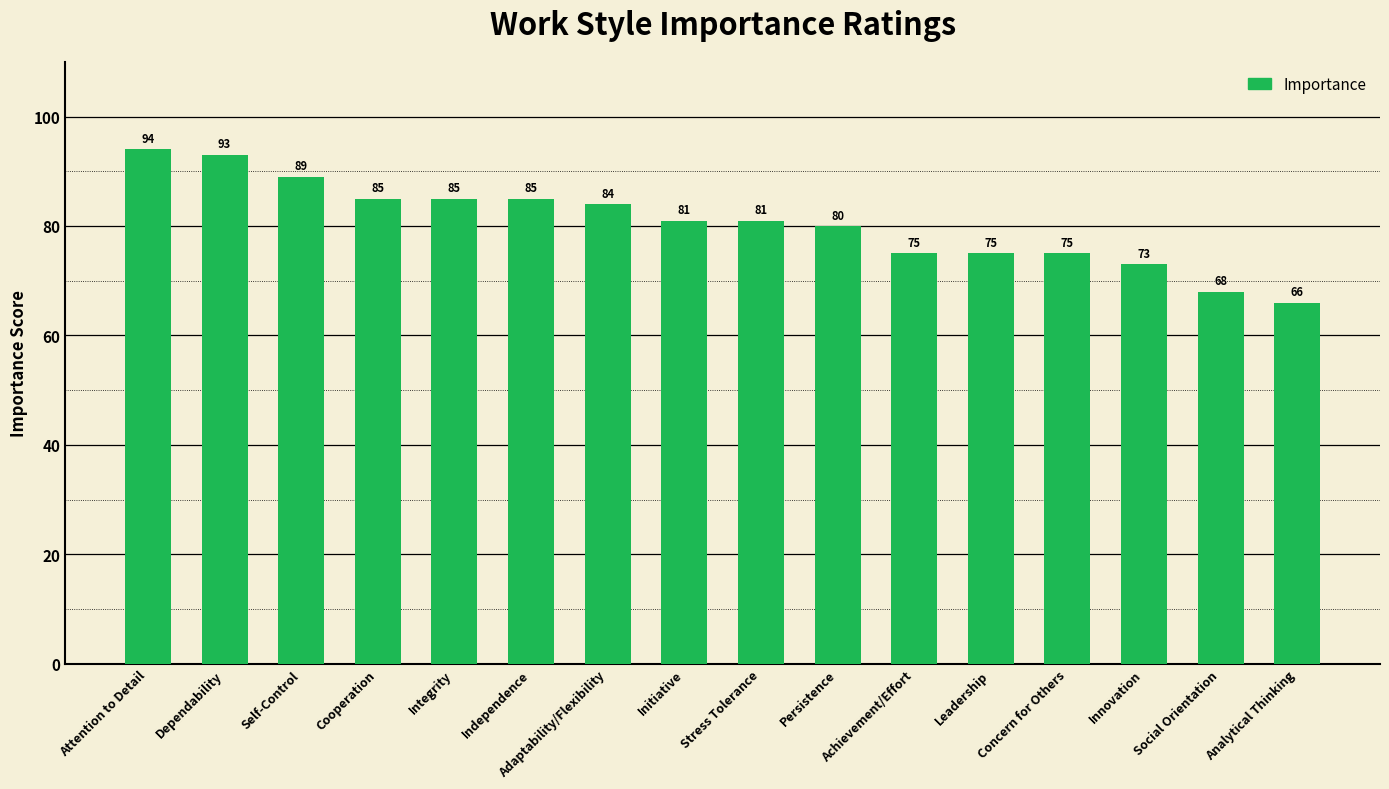

What is the label of the 13th bar from the left?

Concern for Others